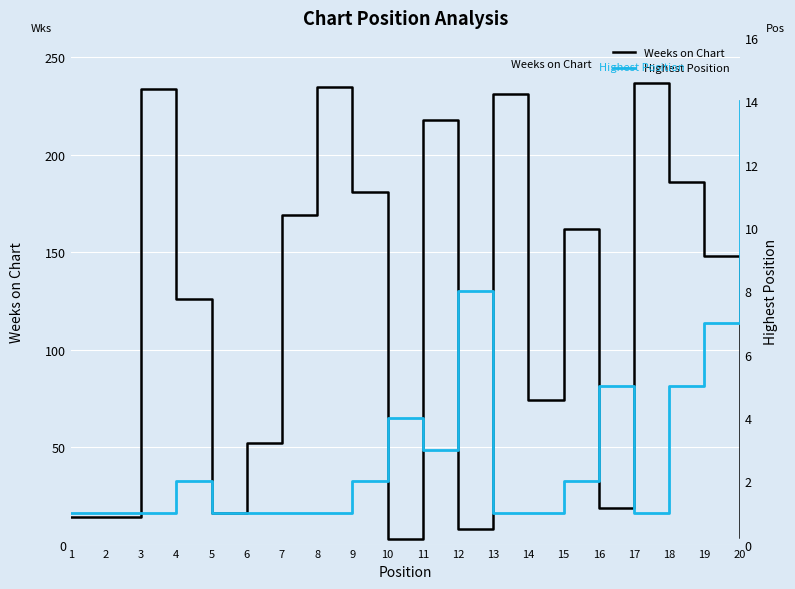

Is the value of Highest Position at 1 greater than the value of Weeks on Chart at 13?

No